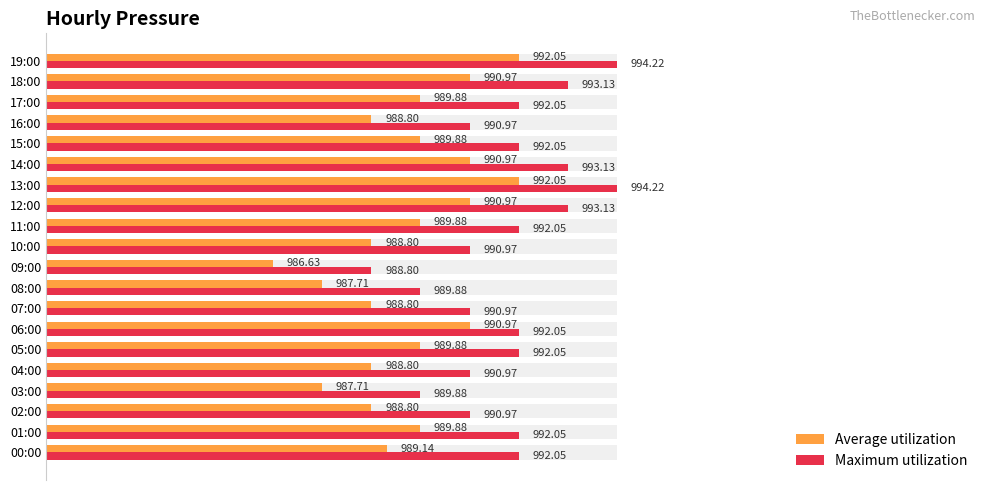

Reading right to left, transcribe all the data shown in this chart.

Average utilization: 992.0	991.0	989.9	988.8	989.9	991.0	992.0	991.0	989.9	988.8	986.6	987.7	988.8	991.0	989.9	988.8	987.7	988.8	989.9	989.1
Maximum utilization: 994.2	993.1	992.0	991.0	992.0	993.1	994.2	993.1	992.0	991.0	988.8	989.9	991.0	992.0	992.0	991.0	989.9	991.0	992.0	992.0